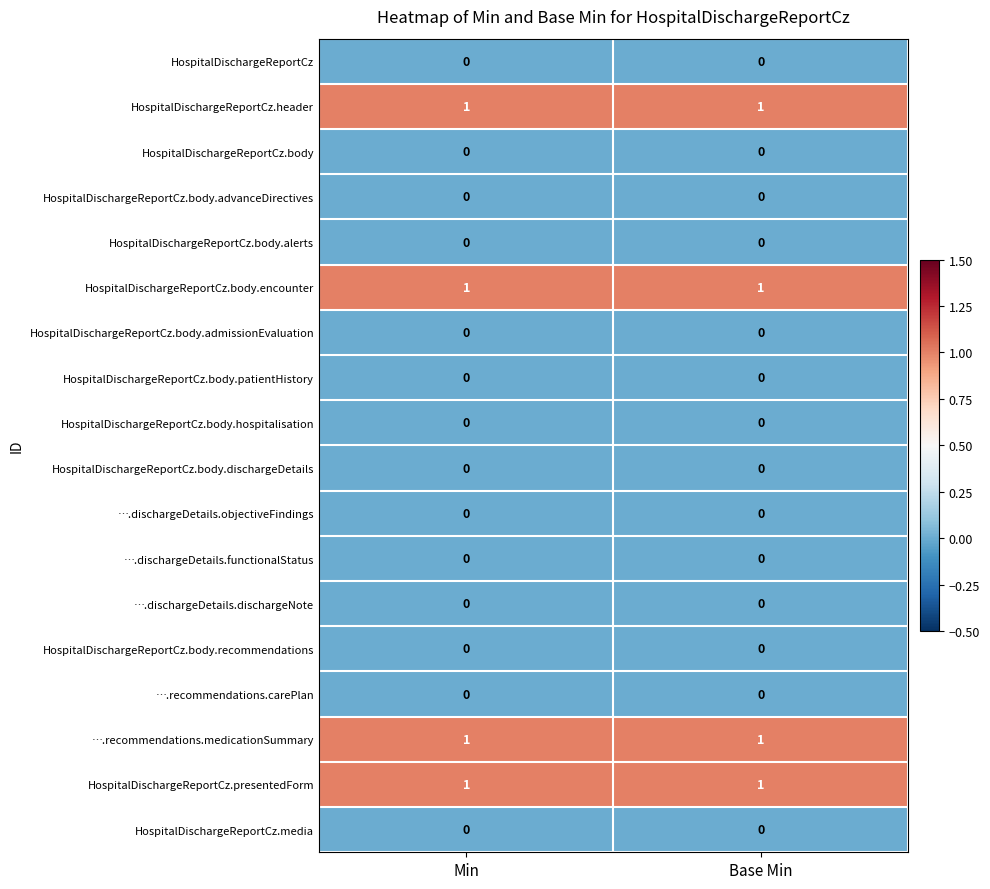

What is the total value across all series at Min?

4